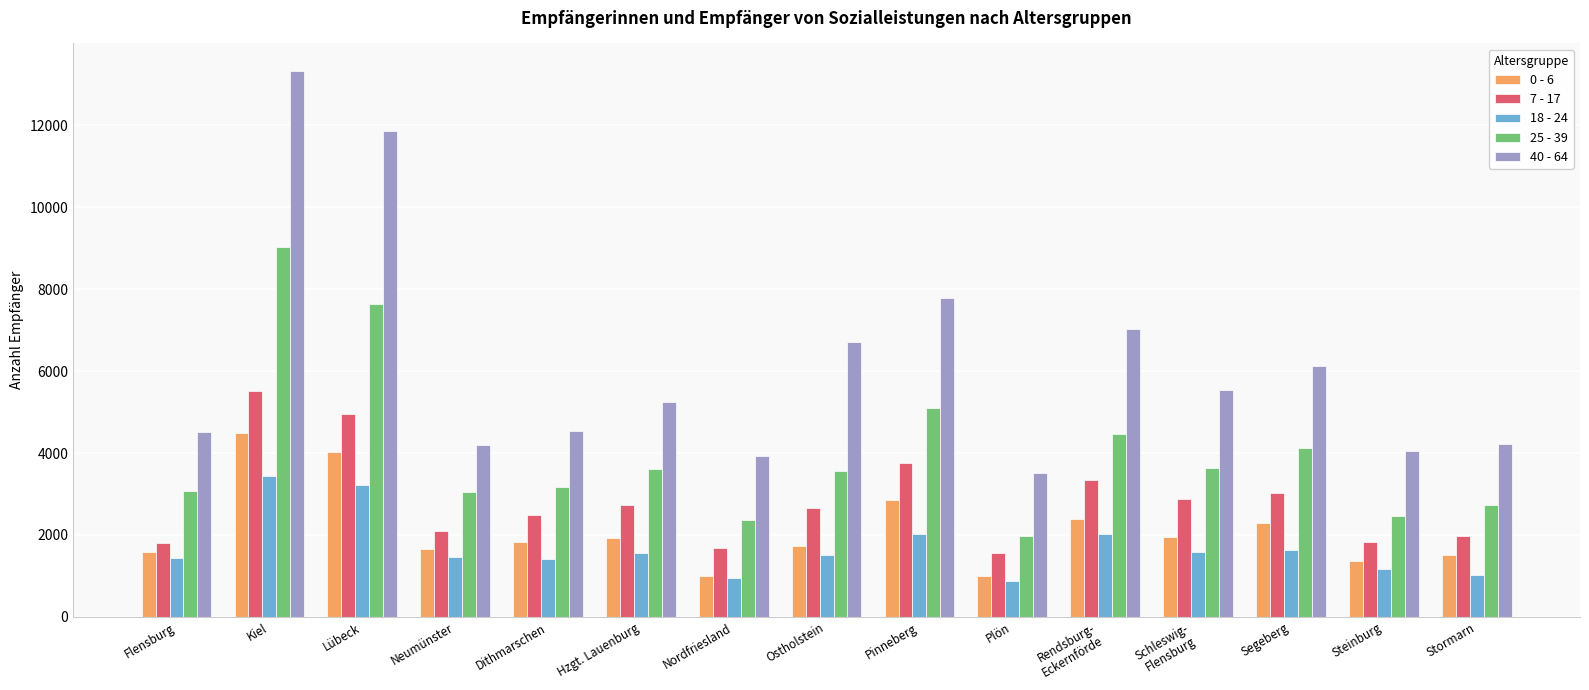

What is the maximum value shown in the chart?

13326